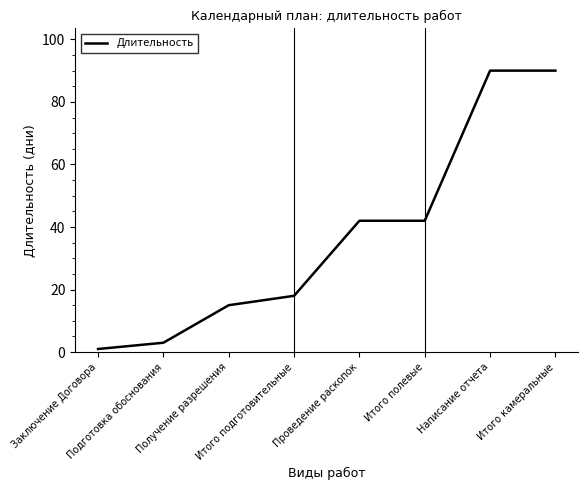

Does the chart display data point markers on the line(s)?

No